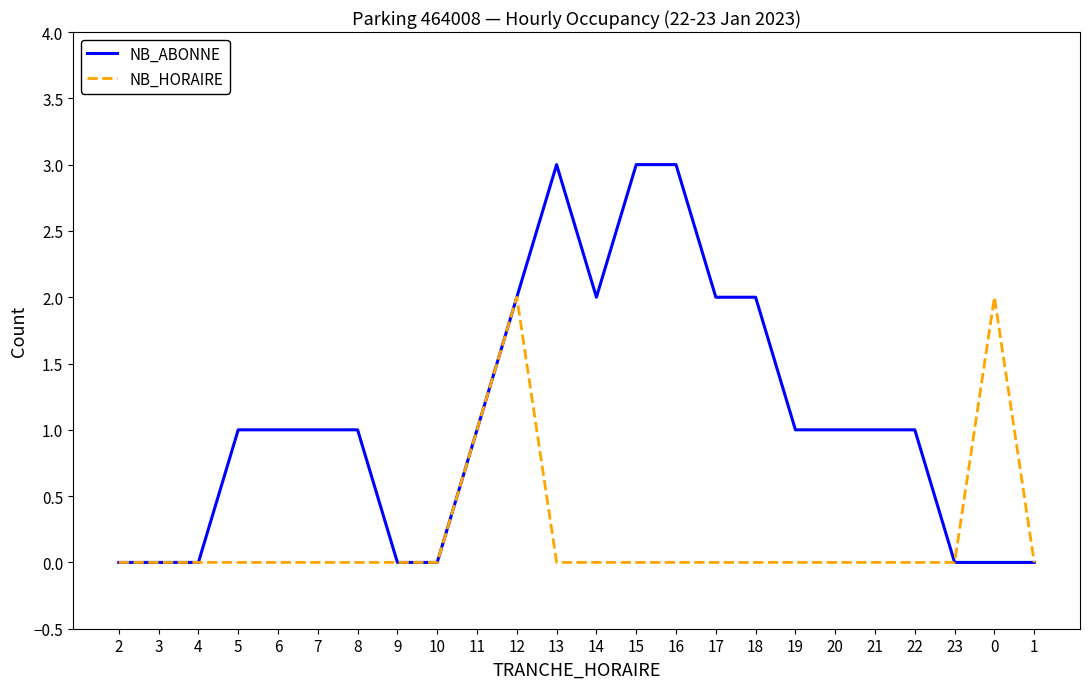

The NB_HORAIRE series shows 0 at 13. True or false?

True